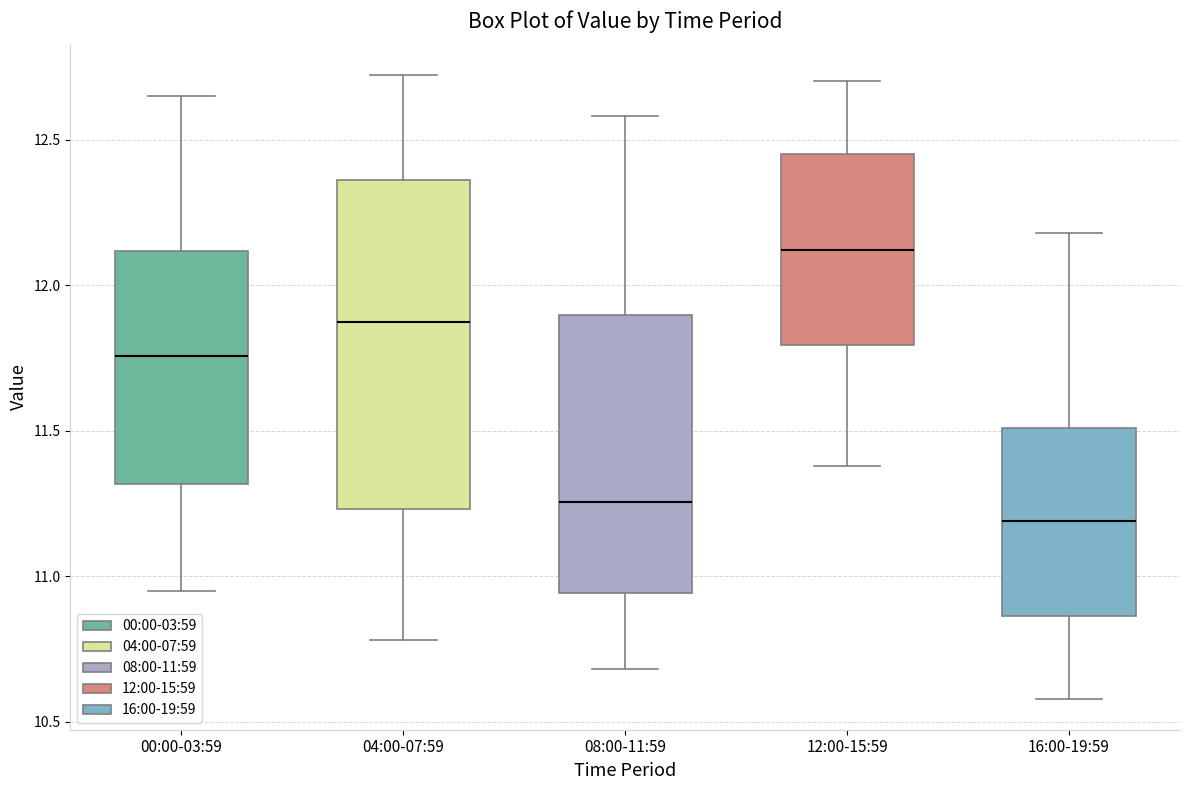

Where does the upper whisker of the box for 16:00-19:59 end on the y-axis? The values are not printed on the chart, so give them approximately, as read against the axis.

12.20